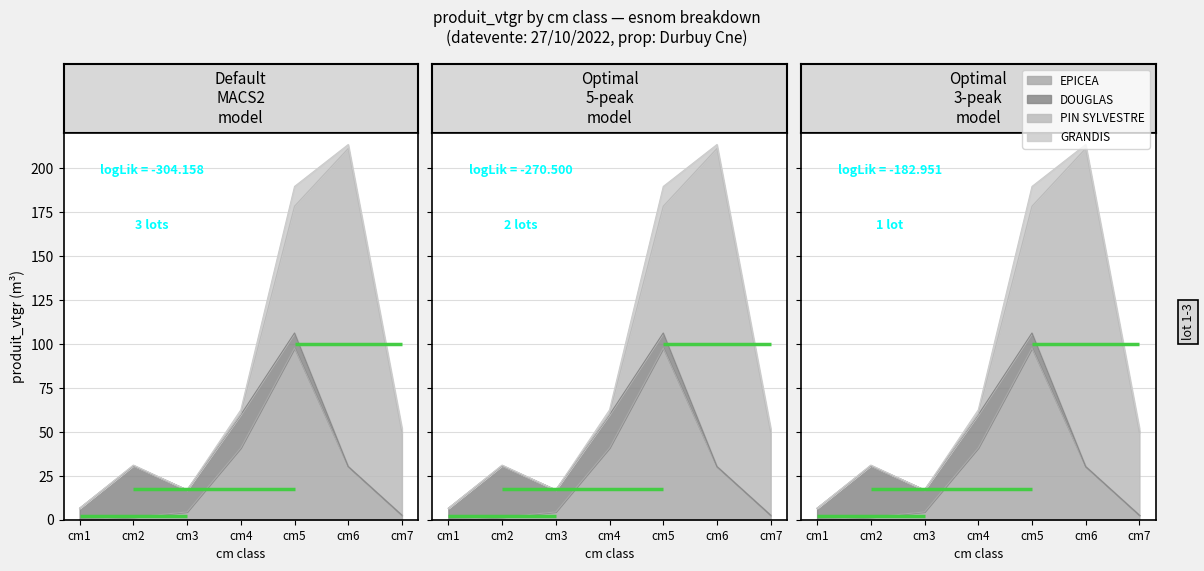

The mean_4_6 series shows 43.8 at cm5. True or false?

False